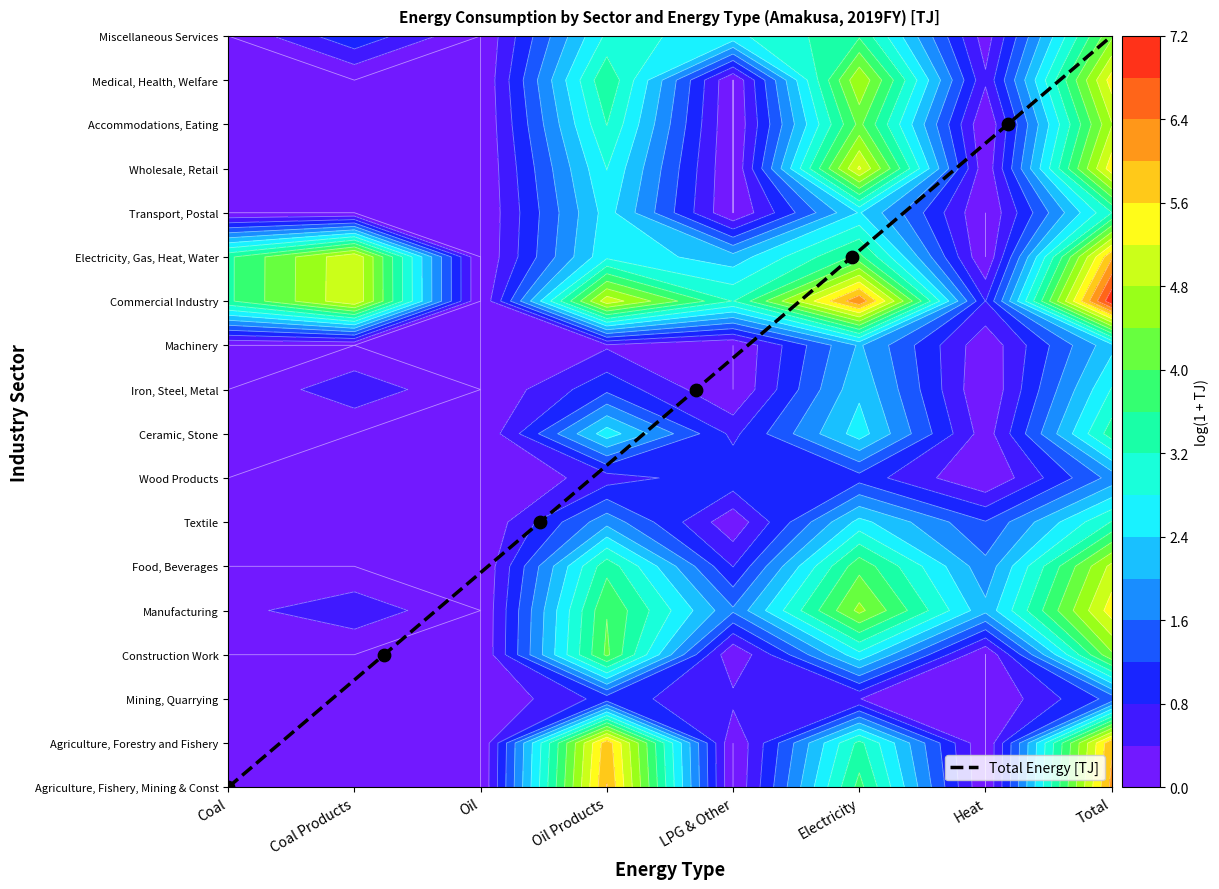

What is the sum of all values?

153